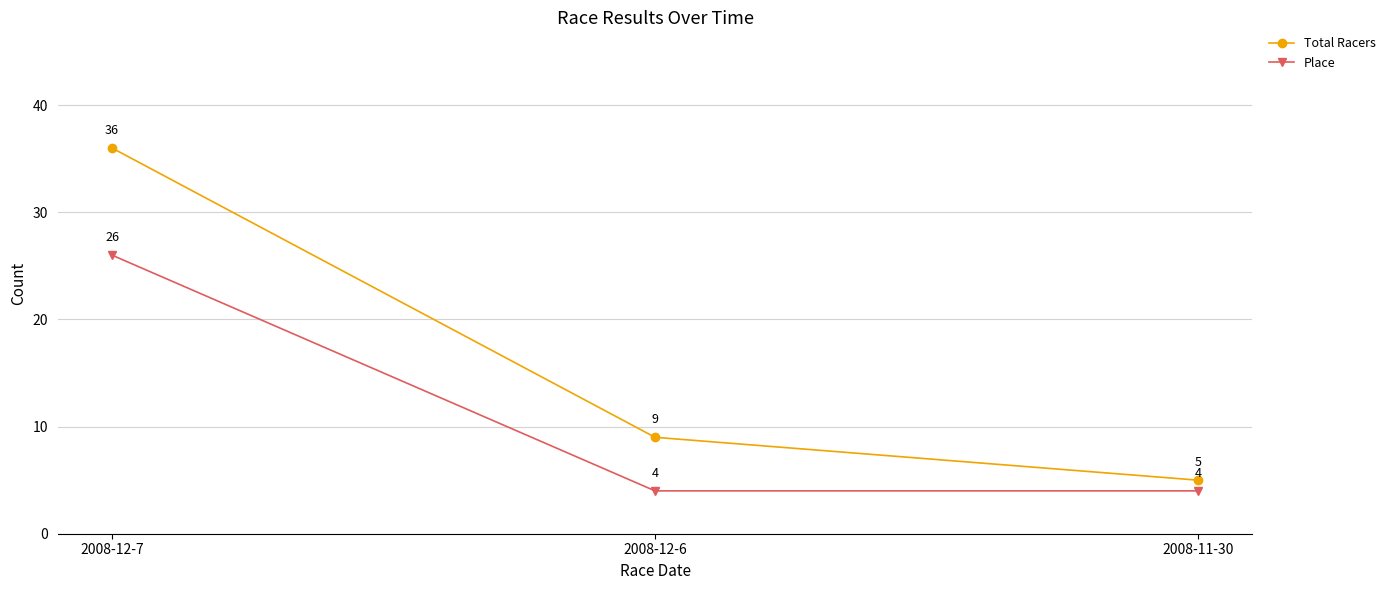

Between 2008-12-6 and 2008-11-30, which series saw the biggest shift?

Total Racers